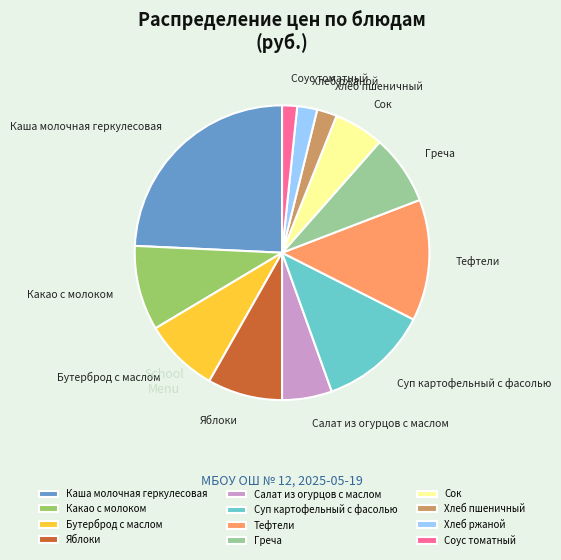

Approximately how many times larger is the value at Бутерброд с маслом compared to Какао с молоком?

0.9